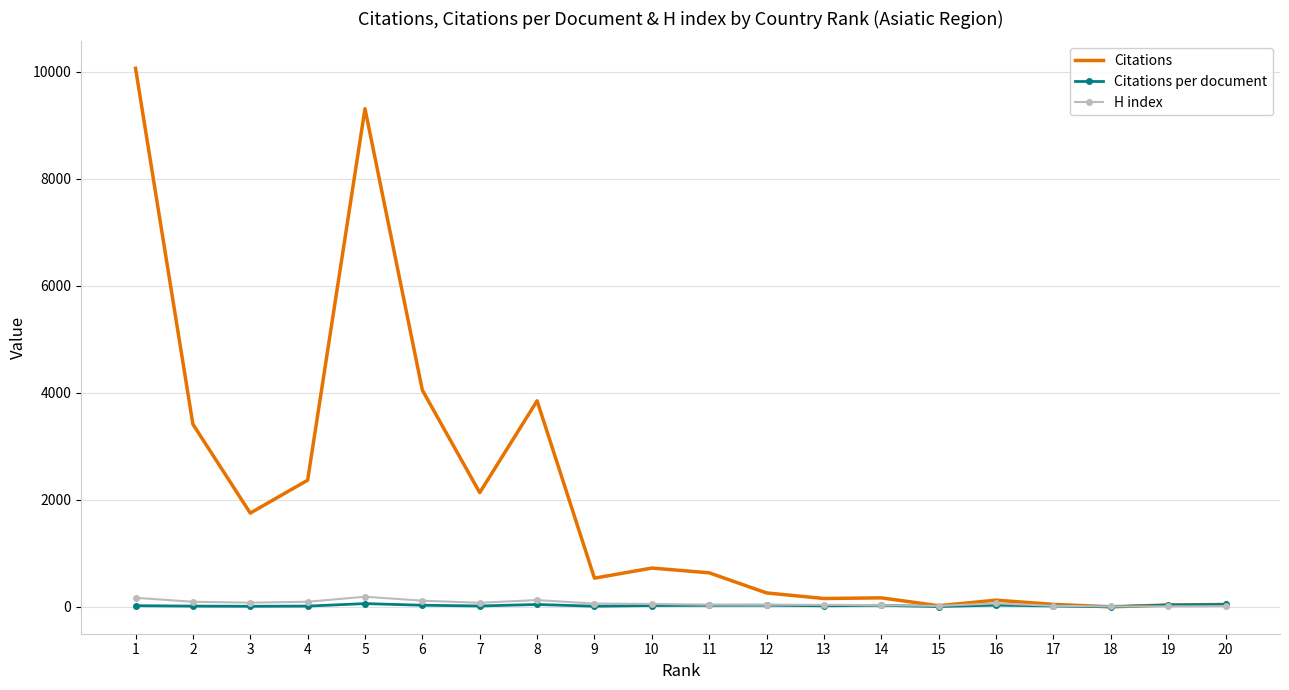

Between 1 and 15, which series saw the biggest shift?

Citations